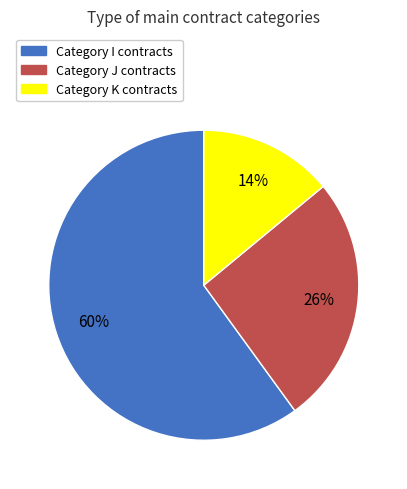

To the nearest percent, what is the average slice percentage?

33%